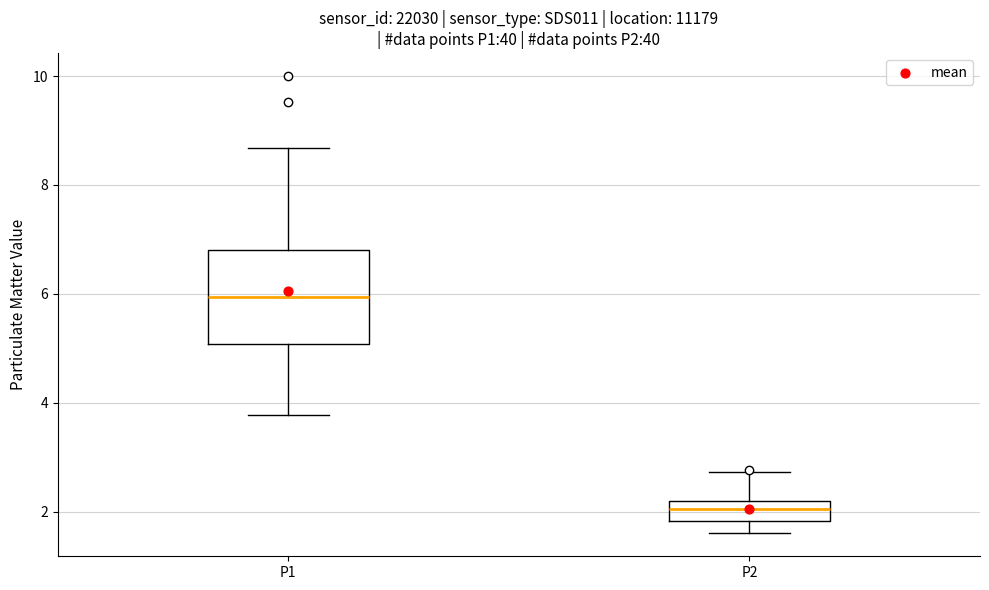

Where does the median line of the box for P1 sit on the y-axis? The values are not printed on the chart, so give them approximately, as read against the axis.

6.0